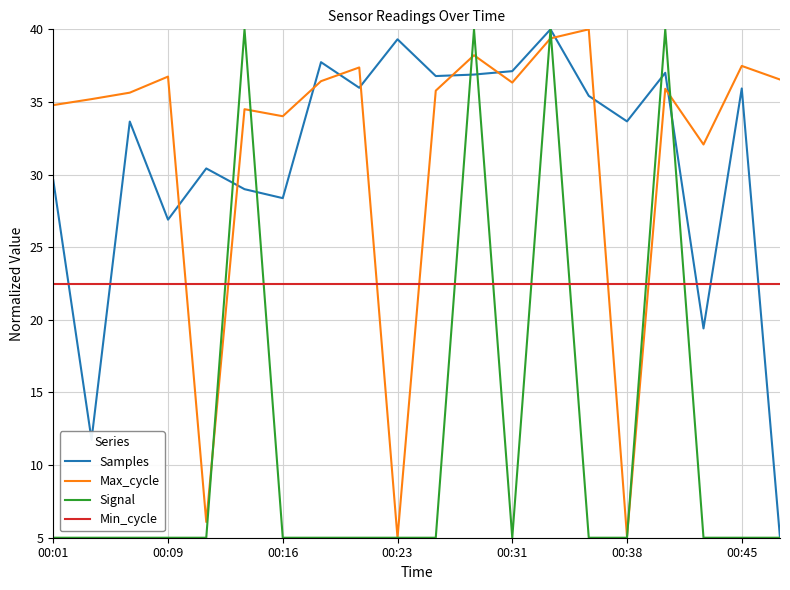

What is the minimum value shown in the chart?

5.0